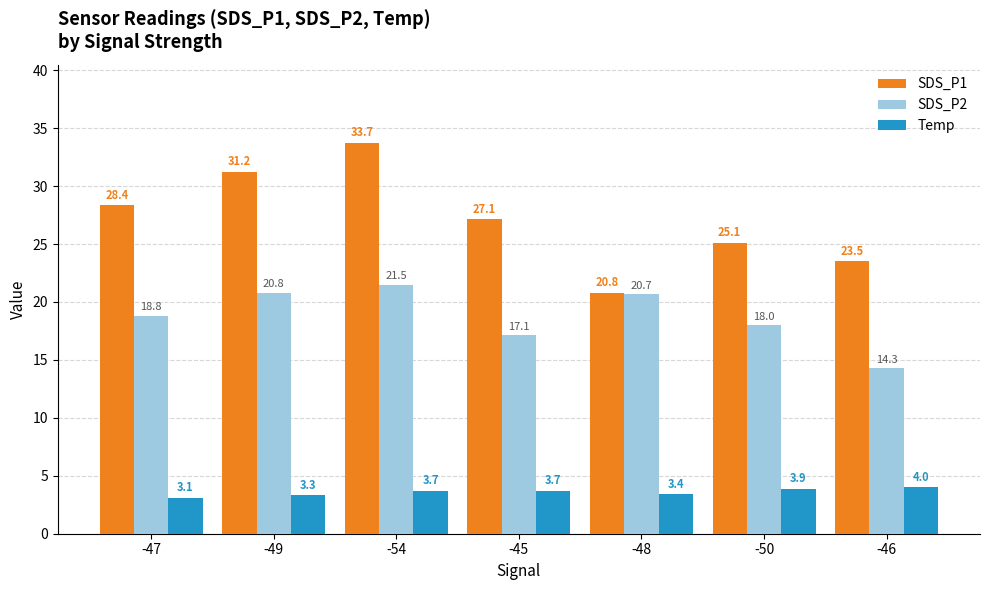

Which series has the widest spread of values?

SDS_P1